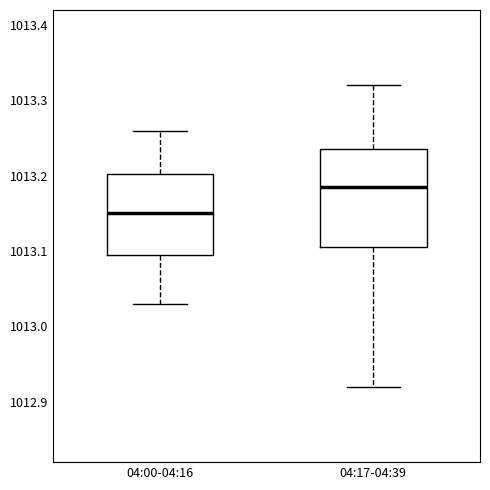

Which box's median line is the highest?

04:17-04:39